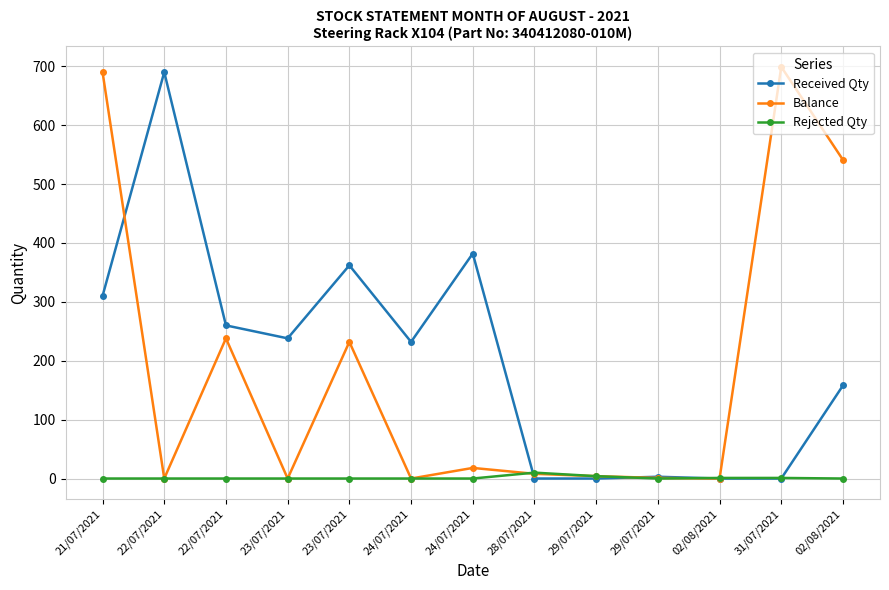

What are all the series names shown in the legend?

Received Qty, Balance, Rejected Qty